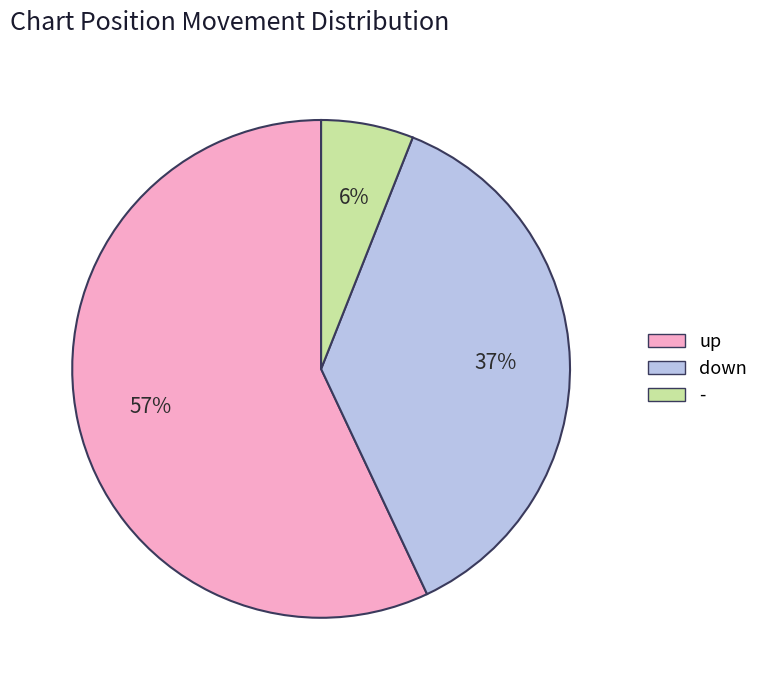

What is the largest slice in the pie chart?

up